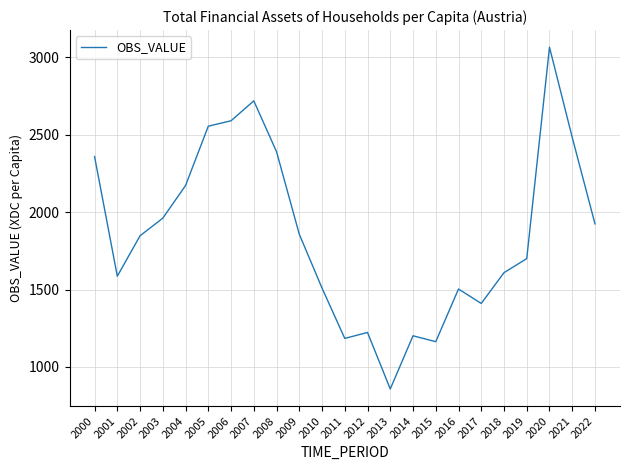

Does the chart have visible grid lines?

Yes